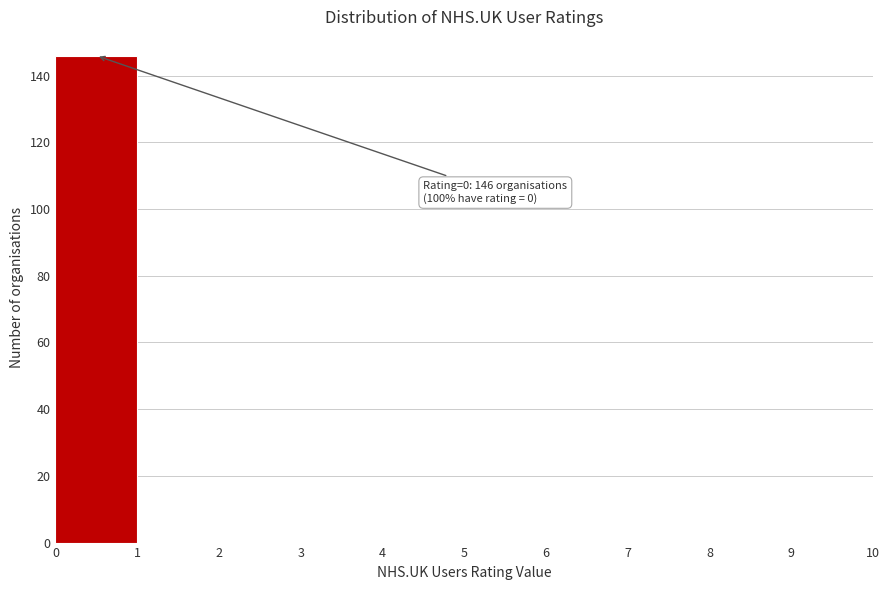

Over which range of the x-axis is the bar tallest?

0 to 1